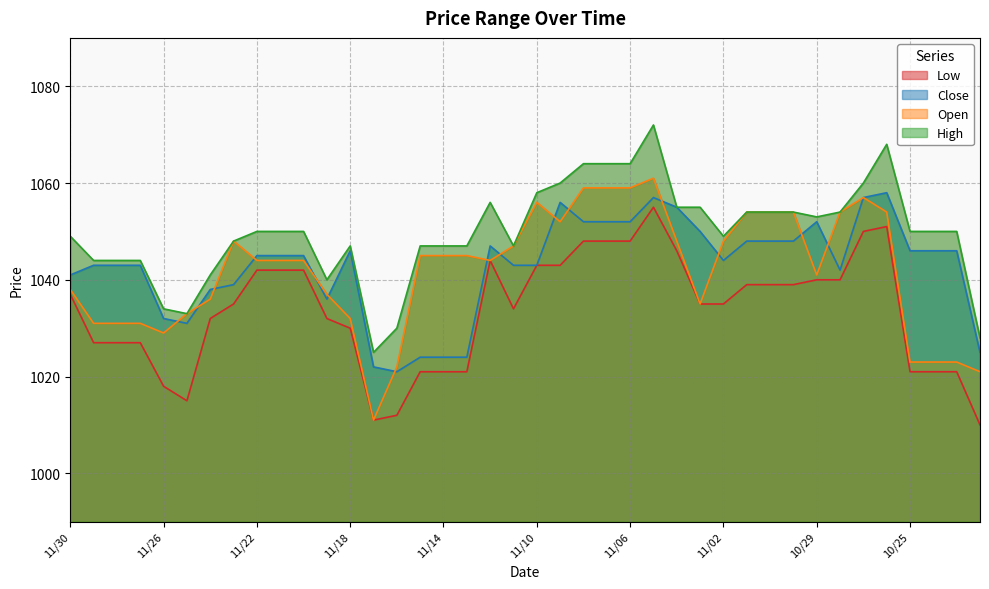

Reading right to left, transcribe all the data shown in this chart.

Low: 10/22=1010	10/23=1021	10/24=1021	10/25=1021	10/26=1051	10/27=1050	10/28=1040	10/29=1040	10/30=1039	10/31=1039	11/01=1039	11/02=1035	11/03=1035	11/04=1046	11/05=1055	11/06=1048	11/07=1048	11/08=1048	11/09=1043	11/10=1043	11/11=1034	11/12=1044	11/13=1021	11/14=1021	11/15=1021	11/16=1012	11/17=1011	11/18=1030	11/19=1032	11/20=1042	11/21=1042	11/22=1042	11/23=1035	11/24=1032	11/25=1015	11/26=1018	11/27=1027	11/28=1027	11/29=1027	11/30=1037
Close: 10/22=1025	10/23=1046	10/24=1046	10/25=1046	10/26=1058	10/27=1057	10/28=1042	10/29=1052	10/30=1048	10/31=1048	11/01=1048	11/02=1044	11/03=1050	11/04=1055	11/05=1057	11/06=1052	11/07=1052	11/08=1052	11/09=1056	11/10=1043	11/11=1043	11/12=1047	11/13=1024	11/14=1024	11/15=1024	11/16=1021	11/17=1022	11/18=1046	11/19=1036	11/20=1045	11/21=1045	11/22=1045	11/23=1039	11/24=1038	11/25=1031	11/26=1032	11/27=1043	11/28=1043	11/29=1043	11/30=1041
Open: 10/22=1021	10/23=1023	10/24=1023	10/25=1023	10/26=1054	10/27=1057	10/28=1054	10/29=1041	10/30=1054	10/31=1054	11/01=1054	11/02=1048	11/03=1035	11/04=1048	11/05=1061	11/06=1059	11/07=1059	11/08=1059	11/09=1052	11/10=1056	11/11=1047	11/12=1044	11/13=1045	11/14=1045	11/15=1045	11/16=1022	11/17=1011	11/18=1032	11/19=1037	11/20=1044	11/21=1044	11/22=1044	11/23=1048	11/24=1036	11/25=1033	11/26=1029	11/27=1031	11/28=1031	11/29=1031	11/30=1038
High: 10/22=1028	10/23=1050	10/24=1050	10/25=1050	10/26=1068	10/27=1060	10/28=1054	10/29=1053	10/30=1054	10/31=1054	11/01=1054	11/02=1049	11/03=1055	11/04=1055	11/05=1072	11/06=1064	11/07=1064	11/08=1064	11/09=1060	11/10=1058	11/11=1047	11/12=1056	11/13=1047	11/14=1047	11/15=1047	11/16=1030	11/17=1025	11/18=1047	11/19=1040	11/20=1050	11/21=1050	11/22=1050	11/23=1048	11/24=1041	11/25=1033	11/26=1034	11/27=1044	11/28=1044	11/29=1044	11/30=1049